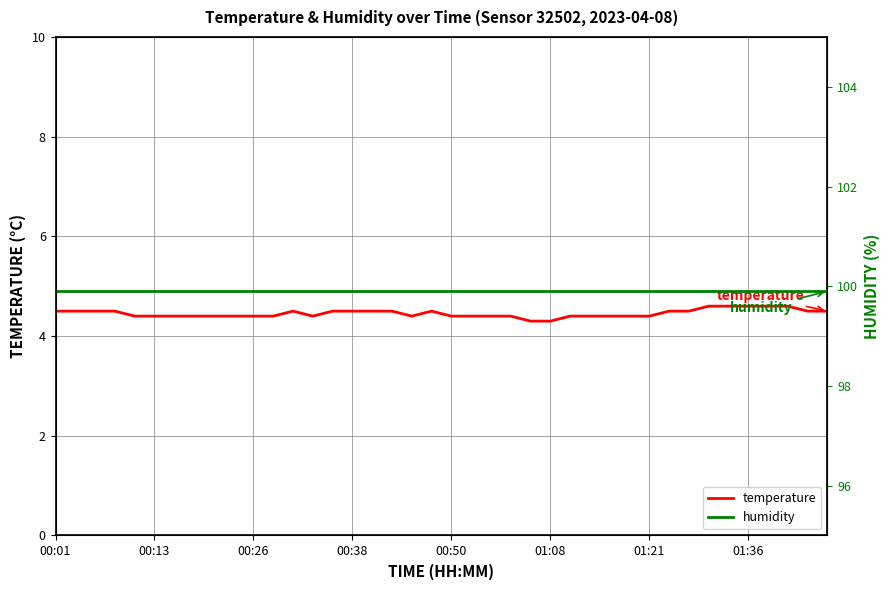

How many temperature values are between 4 and 5?

40